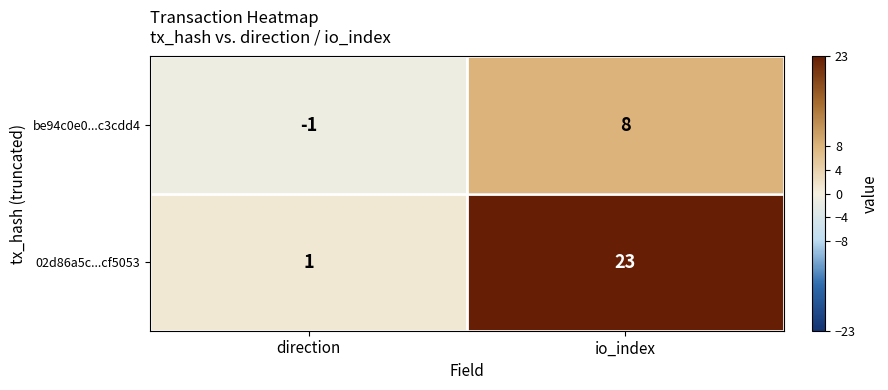

How many positive values does the be94c0e0...c3cdd4 series have?

1